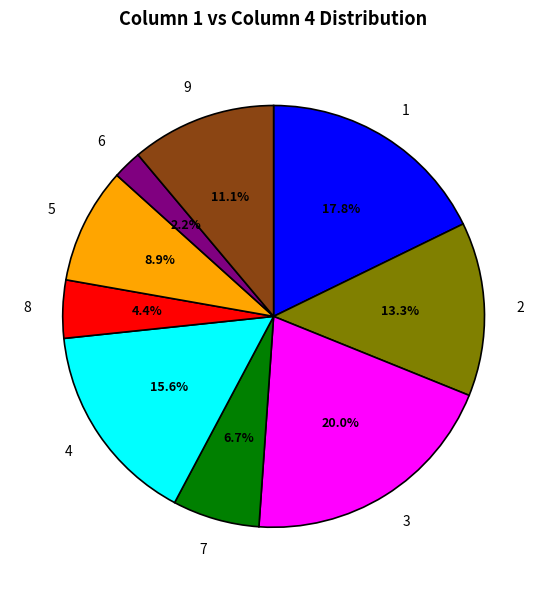

Is the sum of 2 and 3 greater than half?

No